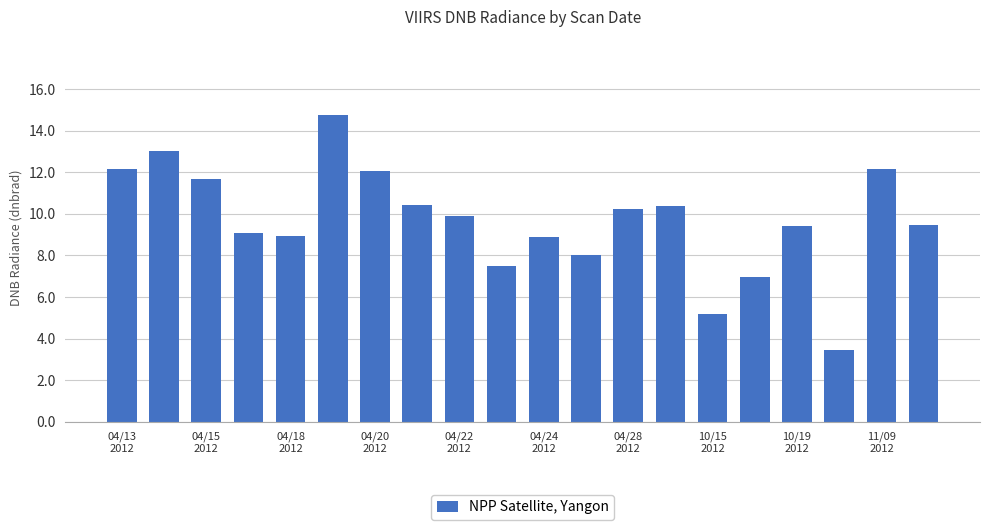

What is the difference between the second highest and second lowest values?

7.8